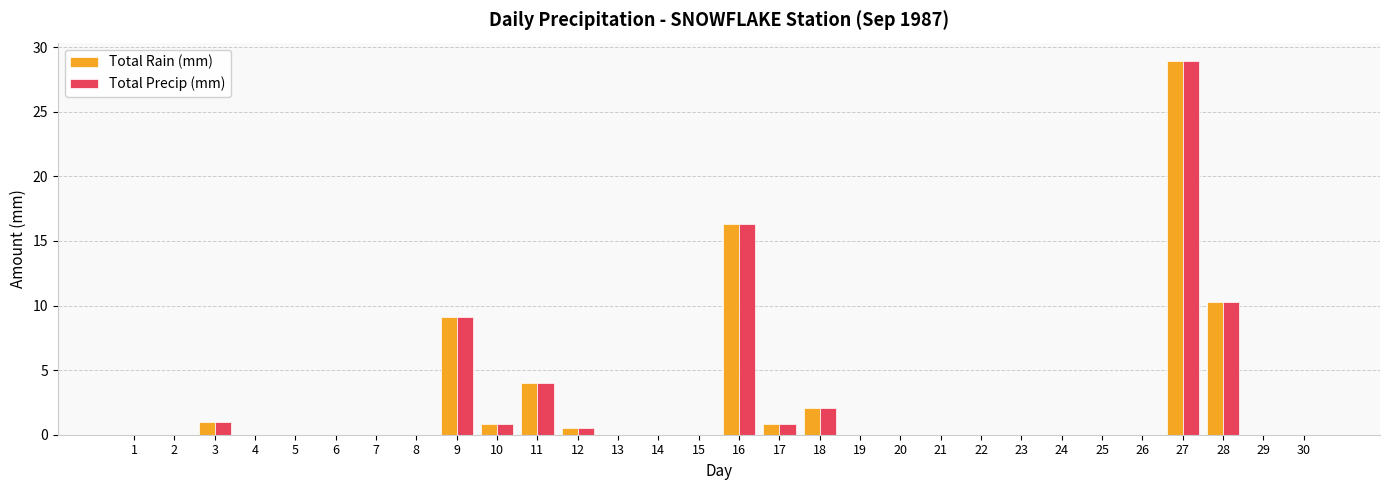

The value of Total Rain (mm) at 23 is -16.1. True or false?

False